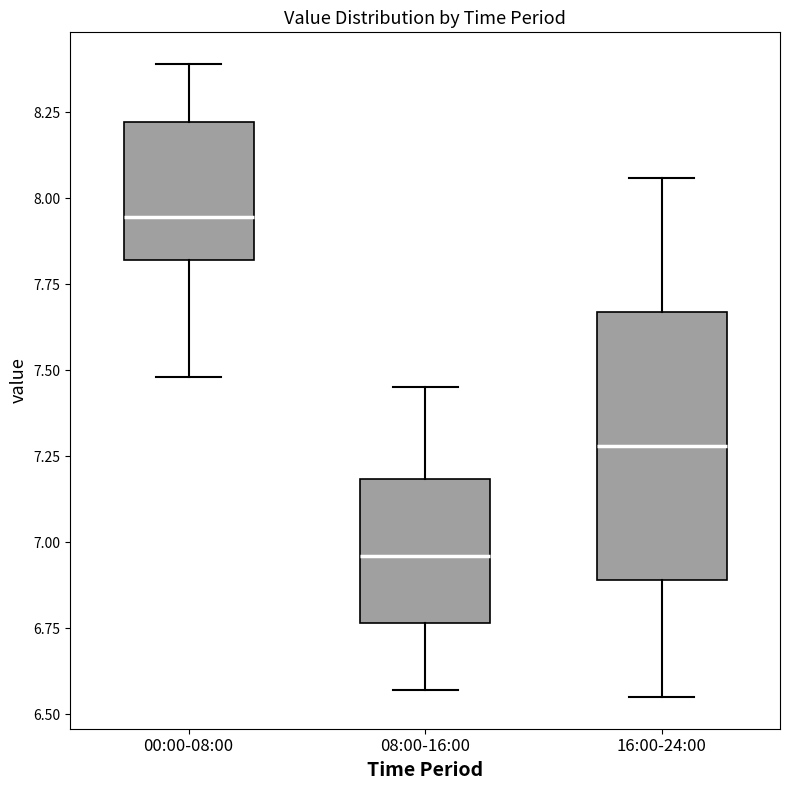

Reading left to right, transcribe this box plot: for each box, give where its median line is, the range the box spans, and where its two whiskers end, as read against the y-axis. The values are not printed on the chart, so give them approximately, as read against the axis.

00:00-08:00: median 7.95, box 7.80 to 8.20, whiskers 7.50 to 8.40
08:00-16:00: median 6.95, box 6.75 to 7.20, whiskers 6.55 to 7.45
16:00-24:00: median 7.30, box 6.90 to 7.65, whiskers 6.55 to 8.05